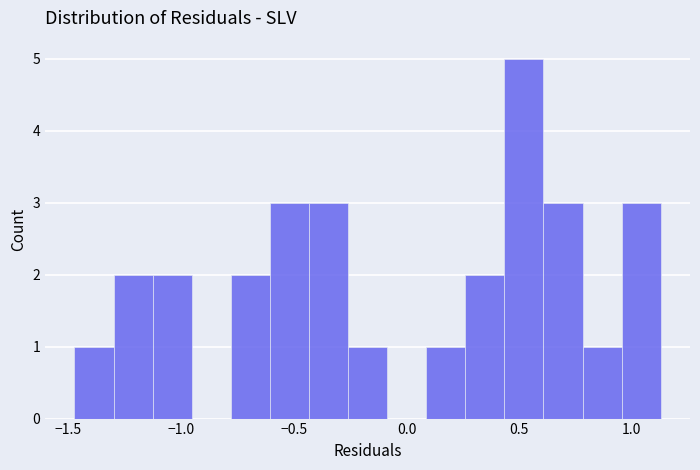

Around what value on the x-axis is the tallest bar? Give the approximate position of its centre, as read against the axis.

0.50